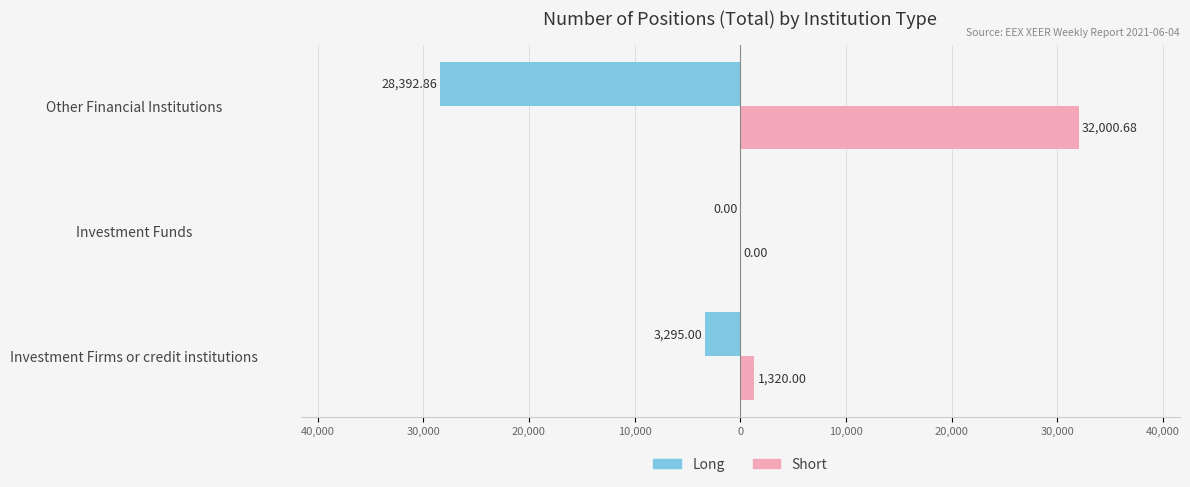

What are all the series names shown in the legend?

Long, Short